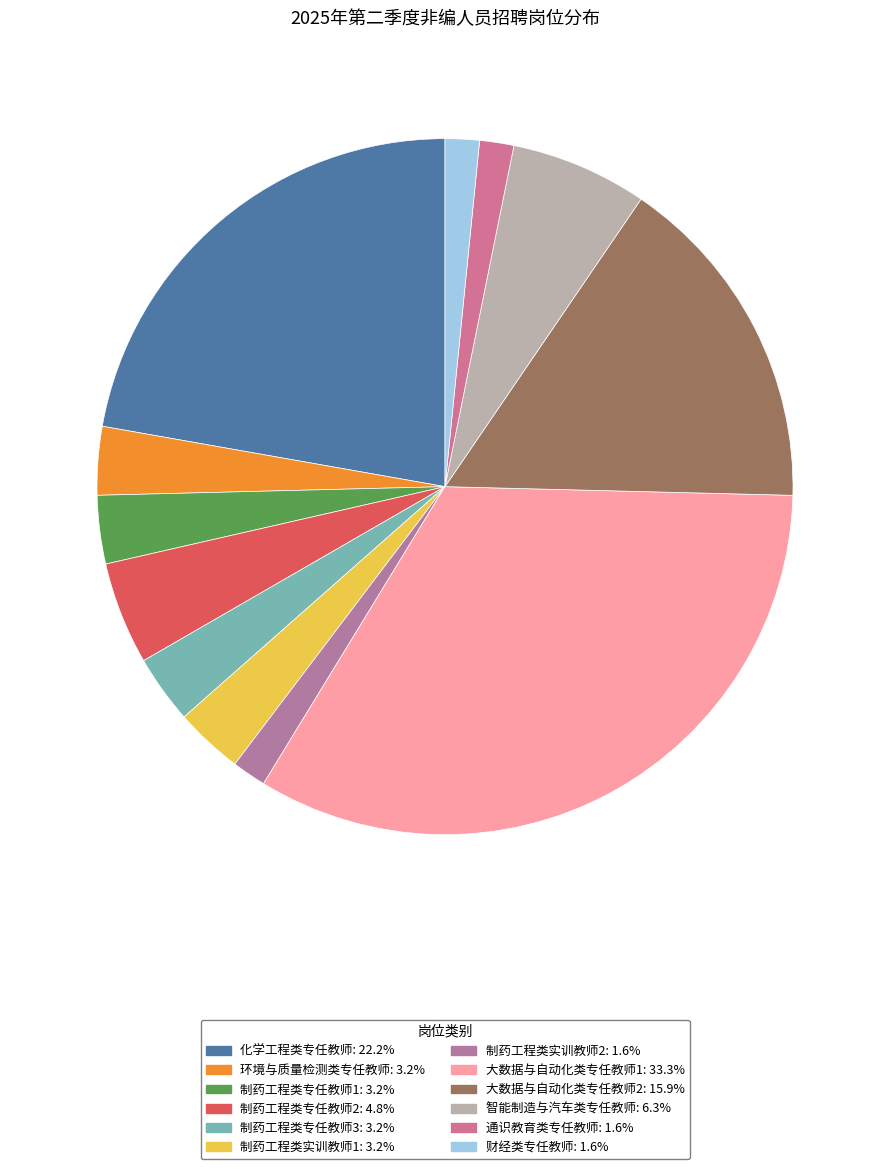

What percentage is NOT represented by 制药工程类实训教师1?

96.8%